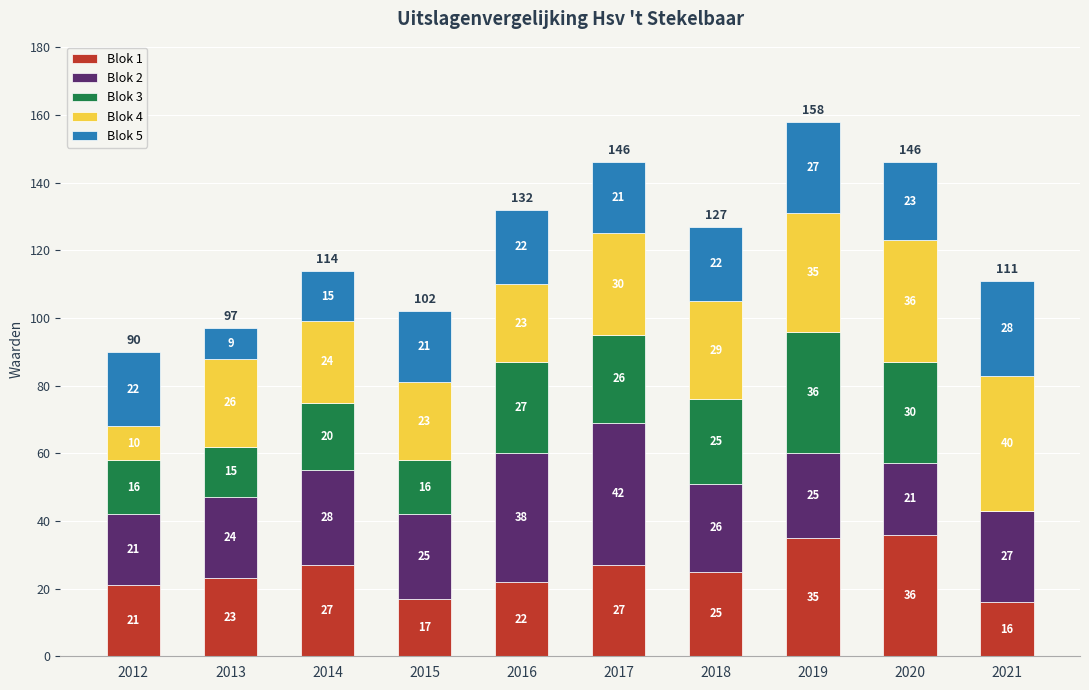

Reading left to right, what are the values for Blok 1?

2012=21	2013=23	2014=27	2015=17	2016=22	2017=27	2018=25	2019=35	2020=36	2021=16